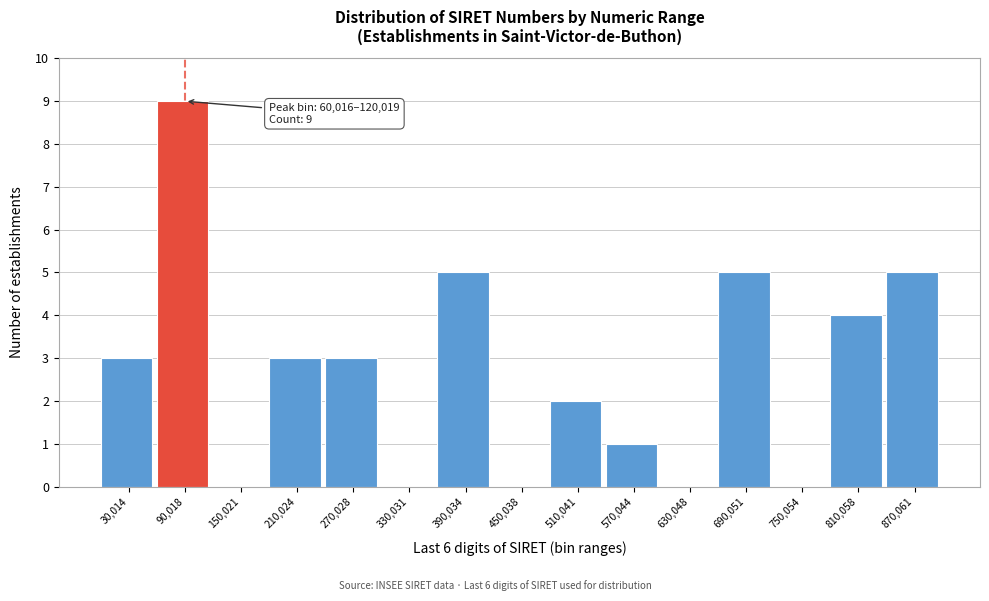

Over which range of the x-axis is the bar tallest?

60000 to 120000